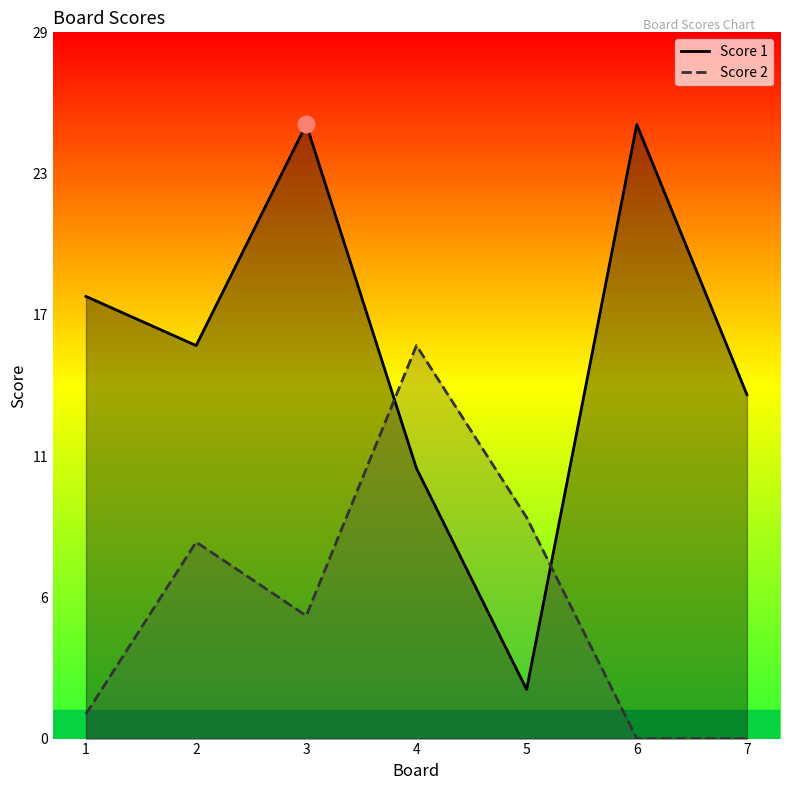

How many intersections are there between Score 2 and Score 1?

2